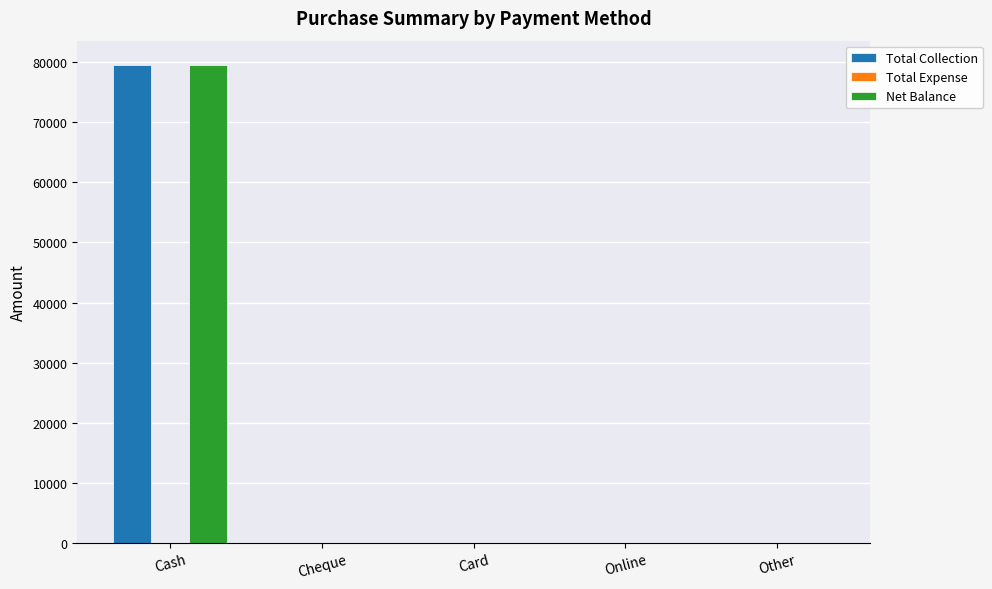

True or false: Net Balance has a value of 0 at Other.

True